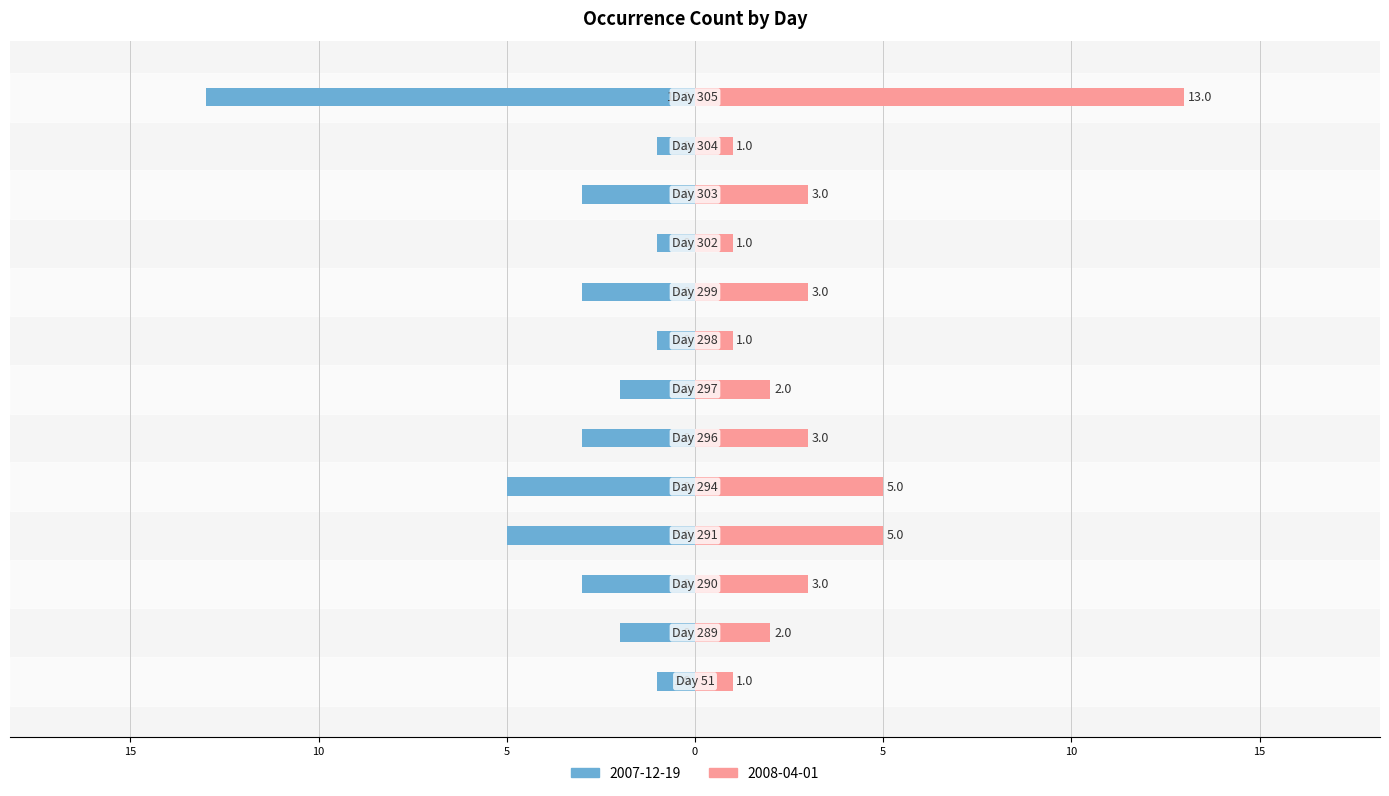

The value of 2007-12-19 at 297 is -3. True or false?

False